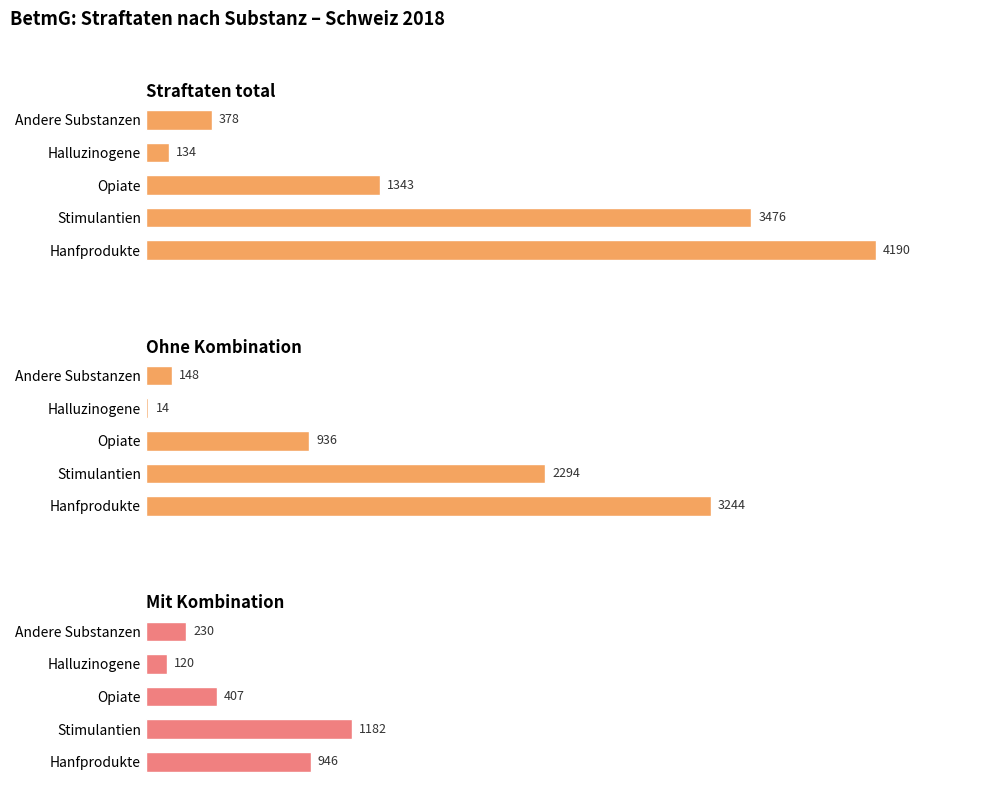

Count the Mit Kombination values in the range 230 to 946.

3